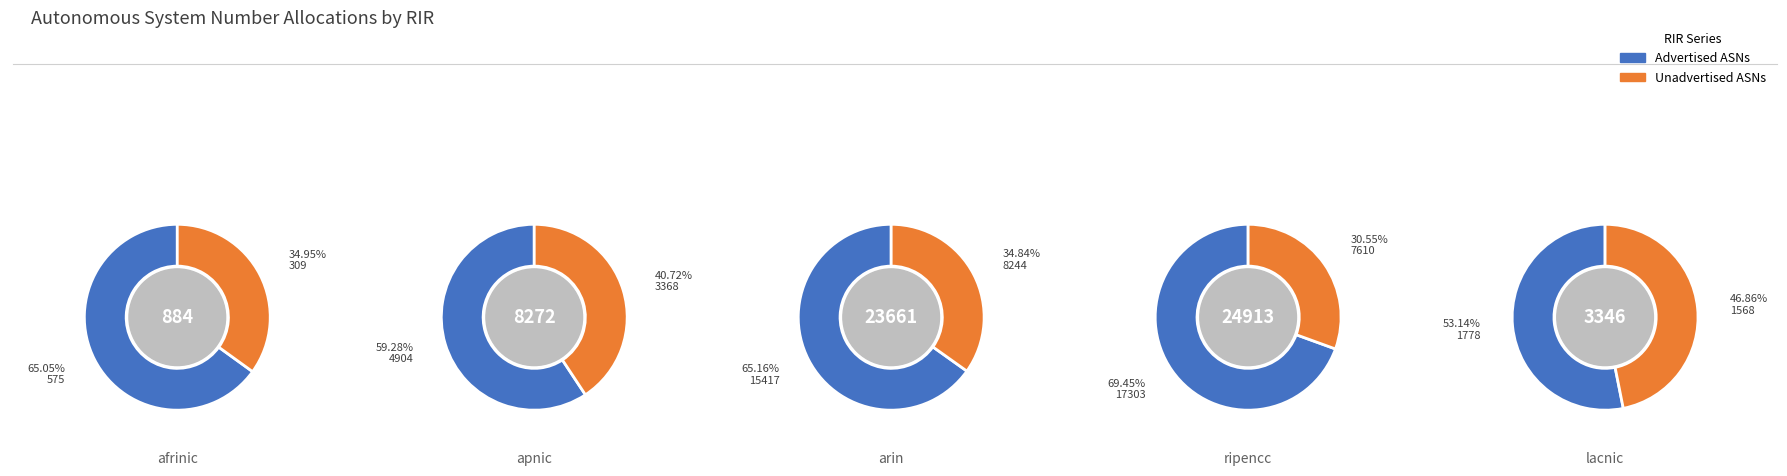

Do lacnic and arin together represent more than half of the pie?

No